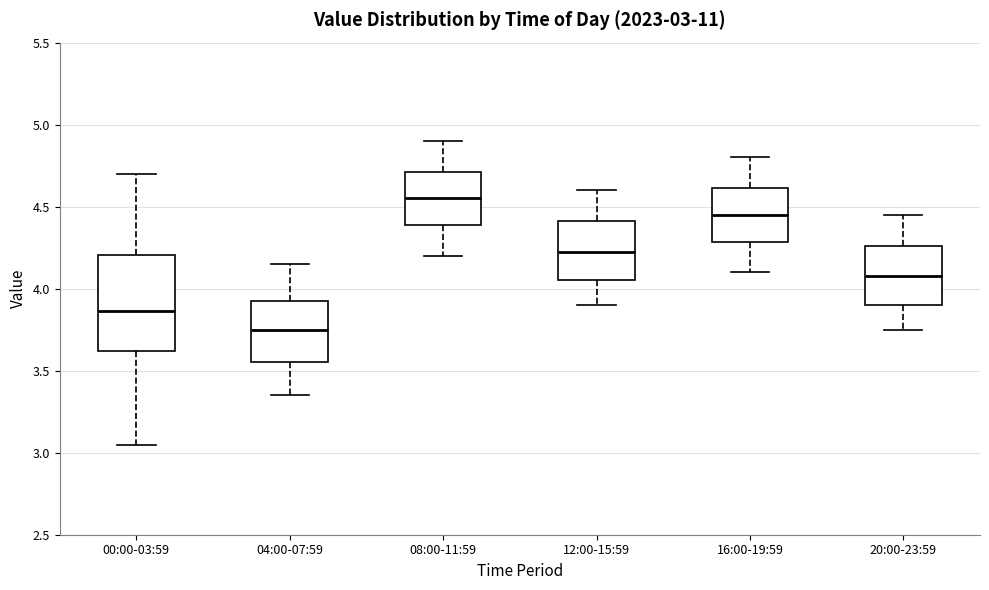

Which box is the tallest, from its lower edge to its upper edge?

00:00-03:59